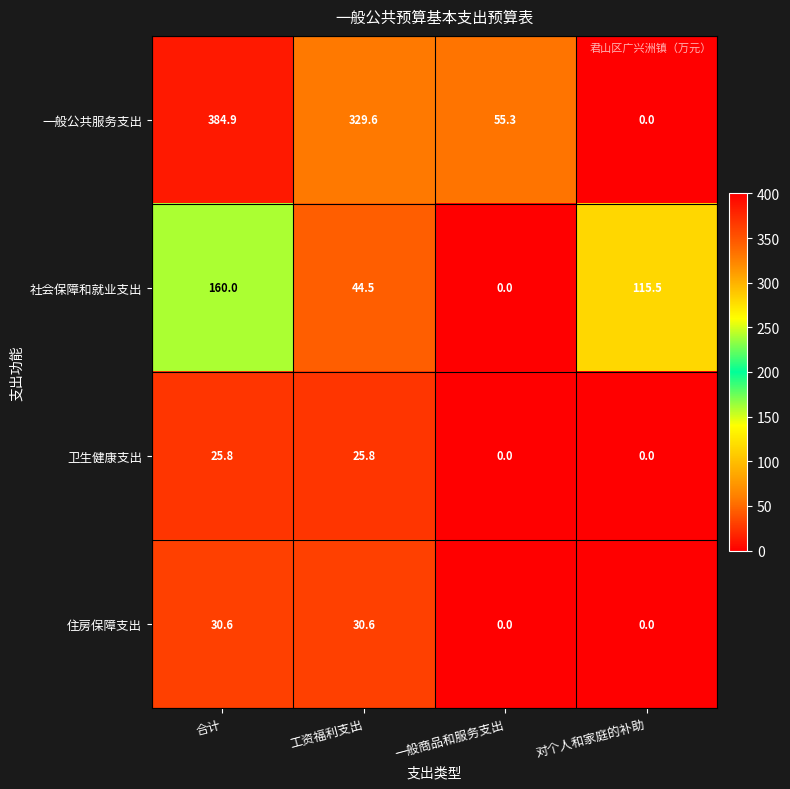

At which category is the sum across all series the highest?

合计